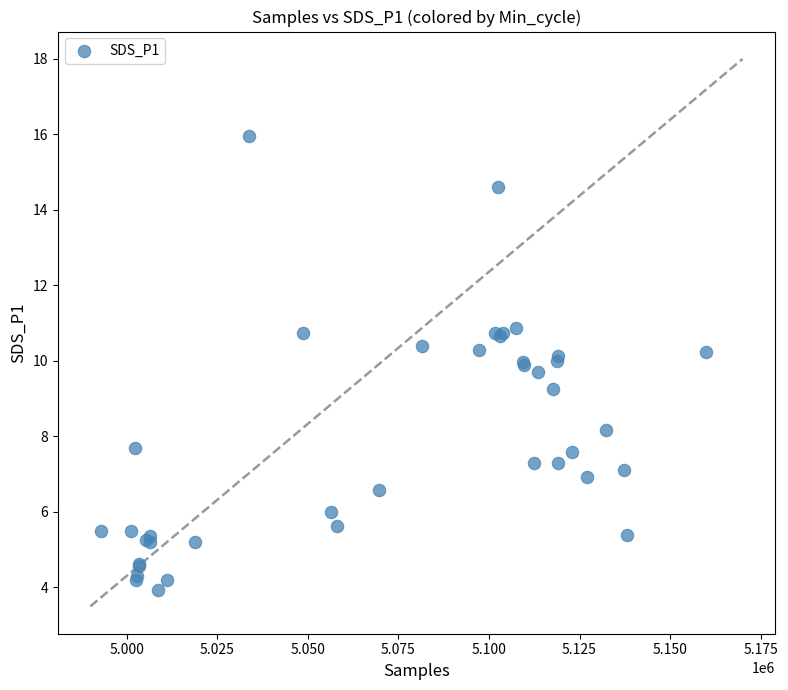

What Y value in the scatter plot is closest to 9?

9.3